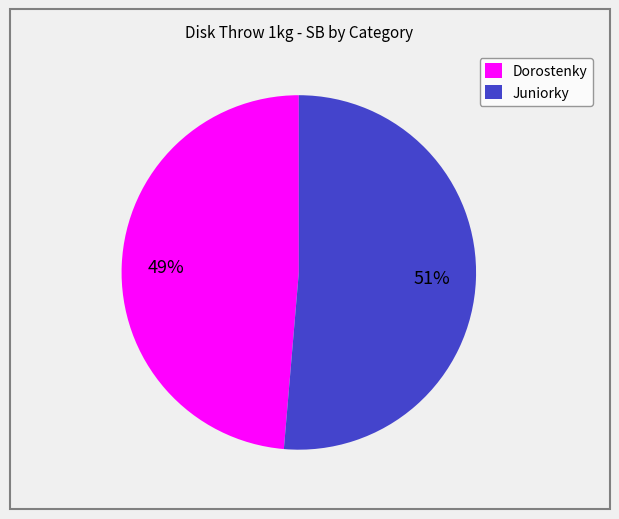

To the nearest percent, what is the average slice percentage?

50%